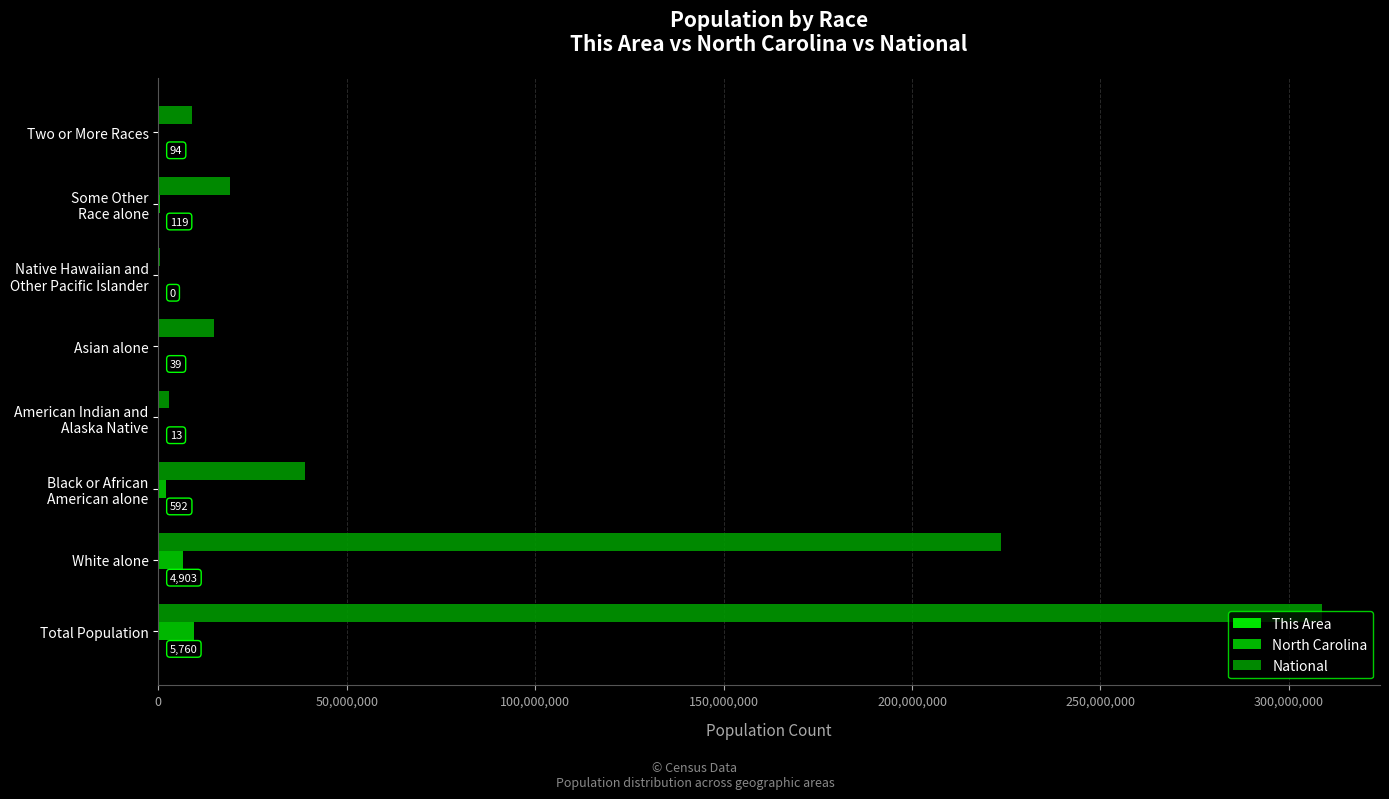

Which series has the largest total across all categories?

National